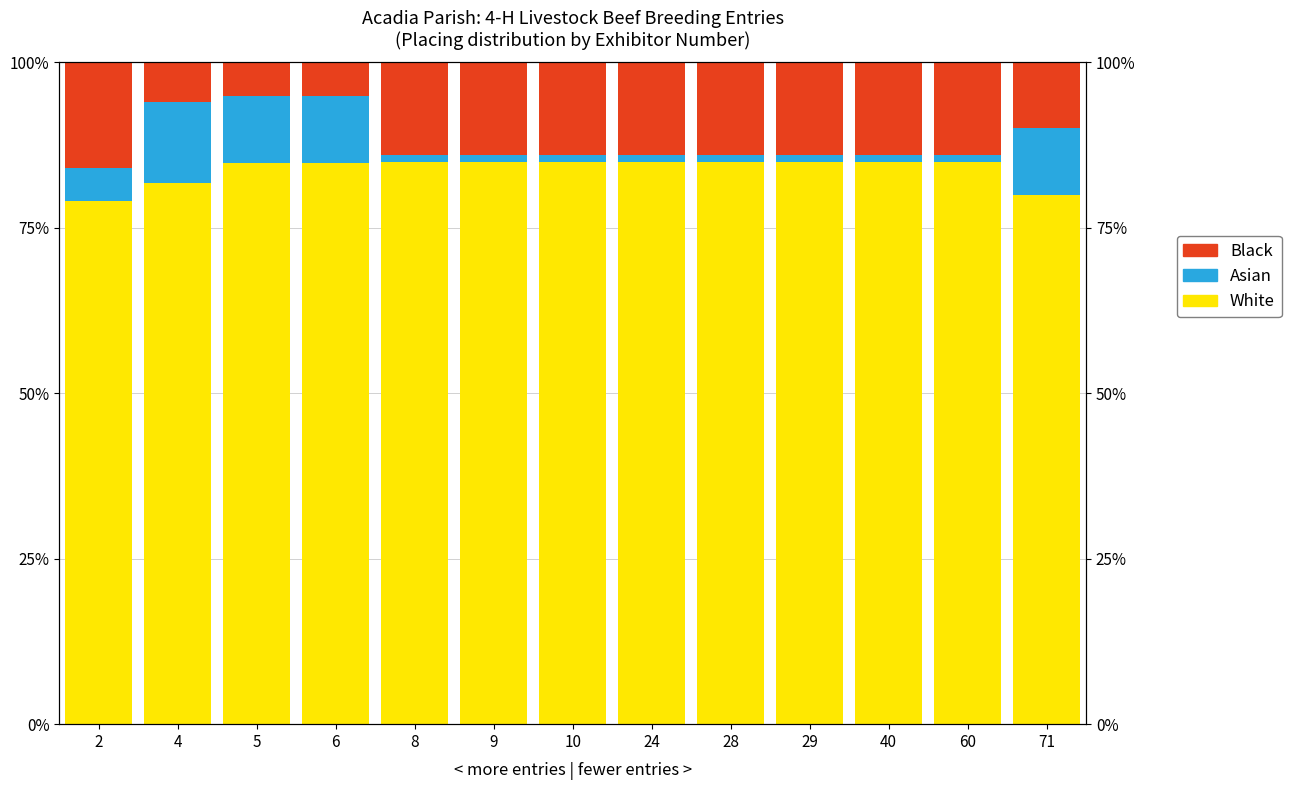

Which category has the lowest value in the Black series?

5